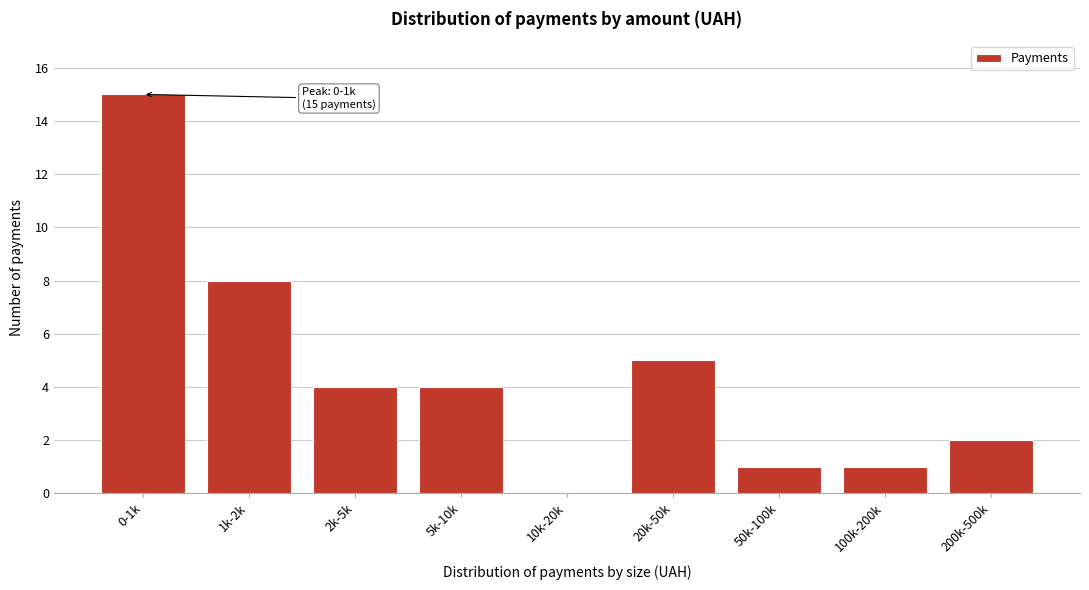

Reading right to left, transcribe all the data shown in this chart.

200k-500k=2	100k-200k=1	50k-100k=1	20k-50k=5	10k-20k=0	5k-10k=4	2k-5k=4	1k-2k=8	0-1k=15